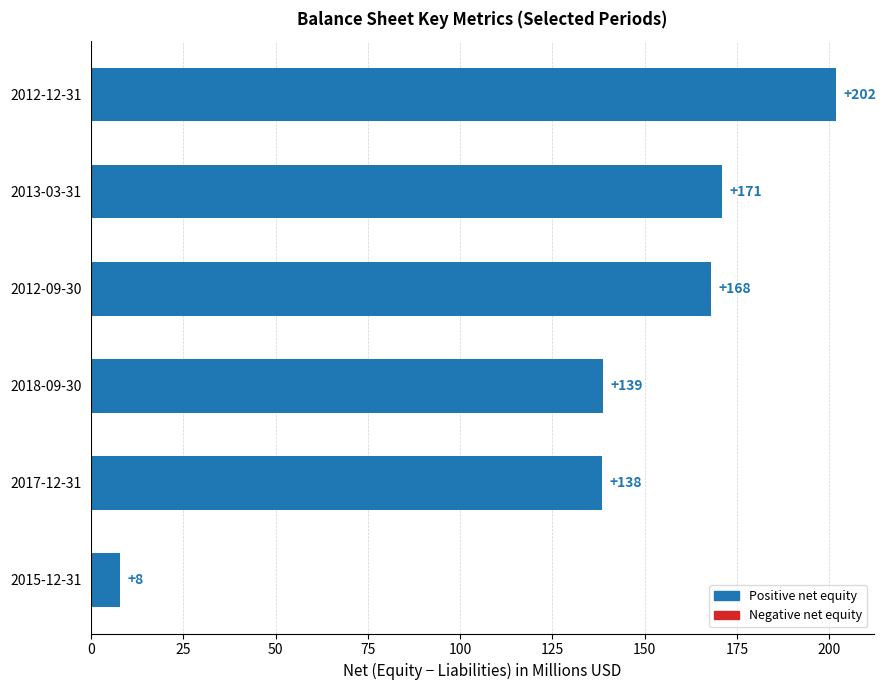

Read the value at 2012-09-30.

168.0